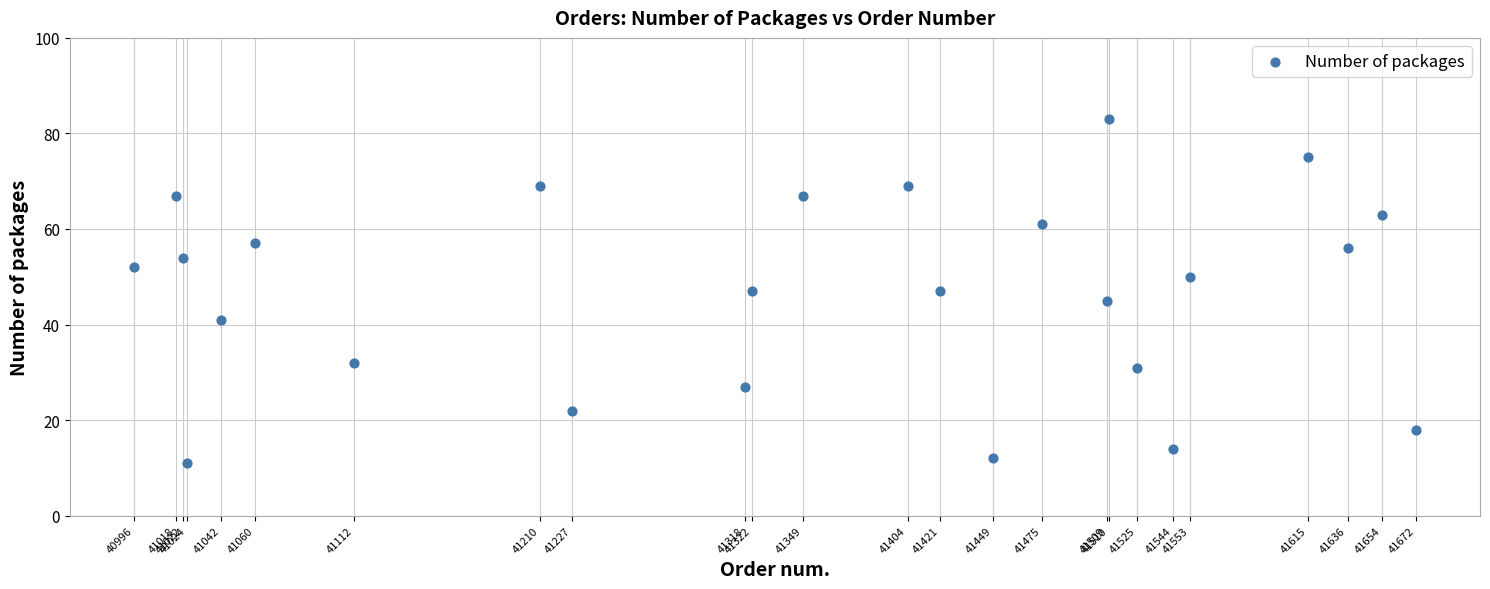

What is the range of Y values (max minus min)?

72